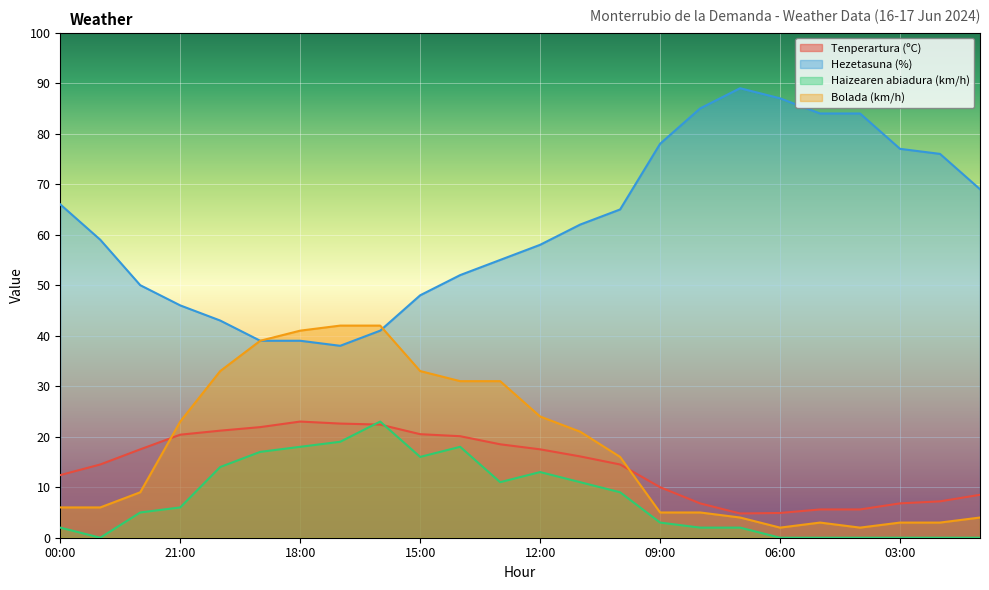

Reading left to right, what are all the values shown in this chart?

Tenperartura (ºC): 00:00=12.4	23:00=14.5	22:00=17.5	21:00=20.4	20:00=21.2	19:00=21.9	18:00=23.0	17:00=22.6	16:00=22.4	15:00=20.5	14:00=20.1	13:00=18.5	12:00=17.5	11:00=16.1	10:00=14.5	09:00=10.0	08:00=6.8	07:00=4.8	06:00=4.9	05:00=5.6	04:00=5.6	03:00=6.8	02:00=7.2	01:00=8.5
Hezetasuna (%): 00:00=66.0	23:00=59.0	22:00=50.0	21:00=46.0	20:00=43.0	19:00=39.0	18:00=39.0	17:00=38.0	16:00=41.0	15:00=48.0	14:00=52.0	13:00=55.0	12:00=58.0	11:00=62.0	10:00=65.0	09:00=78.0	08:00=85.0	07:00=89.0	06:00=87.0	05:00=84.0	04:00=84.0	03:00=77.0	02:00=76.0	01:00=69.0
Haizearen abiadura (km/h): 00:00=2.0	23:00=0.0	22:00=5.0	21:00=6.0	20:00=14.0	19:00=17.0	18:00=18.0	17:00=19.0	16:00=23.0	15:00=16.0	14:00=18.0	13:00=11.0	12:00=13.0	11:00=11.0	10:00=9.0	09:00=3.0	08:00=2.0	07:00=2.0	06:00=0.0	05:00=0.0	04:00=0.0	03:00=0.0	02:00=0.0	01:00=0.0
Bolada (km/h): 00:00=6.0	23:00=6.0	22:00=9.0	21:00=23.0	20:00=33.0	19:00=39.0	18:00=41.0	17:00=42.0	16:00=42.0	15:00=33.0	14:00=31.0	13:00=31.0	12:00=24.0	11:00=21.0	10:00=16.0	09:00=5.0	08:00=5.0	07:00=4.0	06:00=2.0	05:00=3.0	04:00=2.0	03:00=3.0	02:00=3.0	01:00=4.0